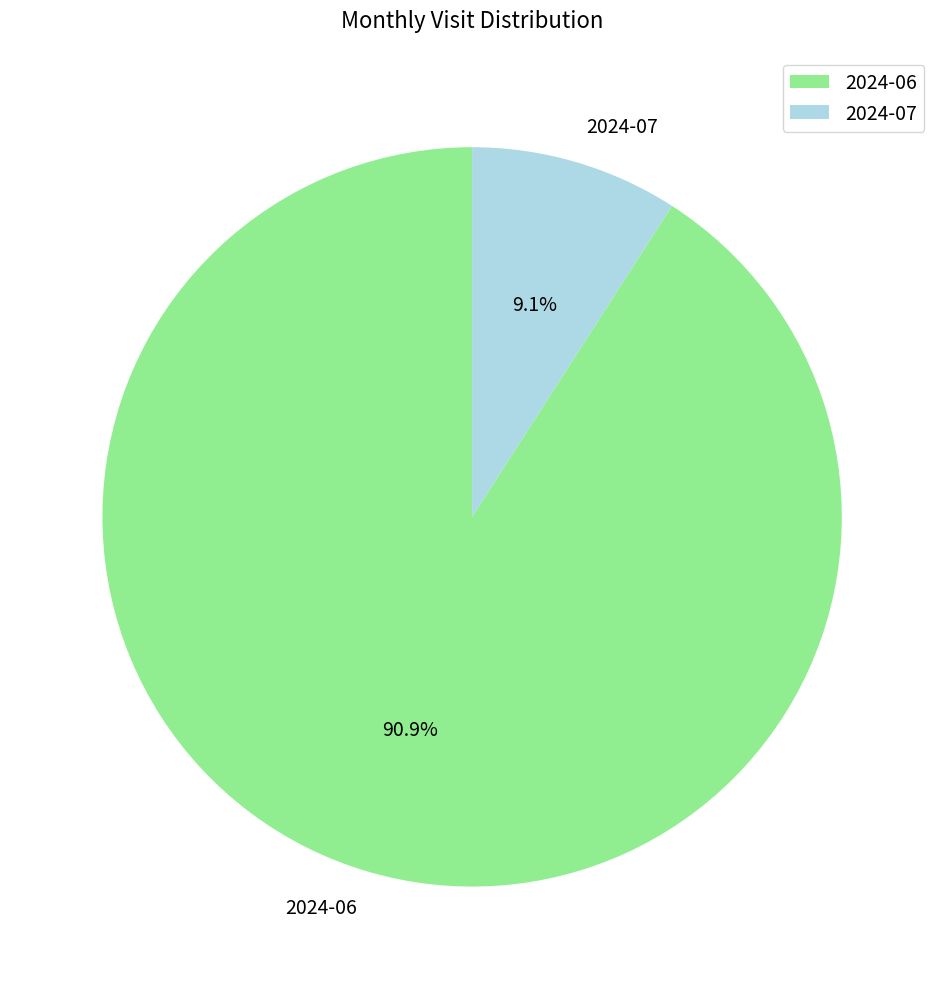

How many segments does this pie chart have?

2